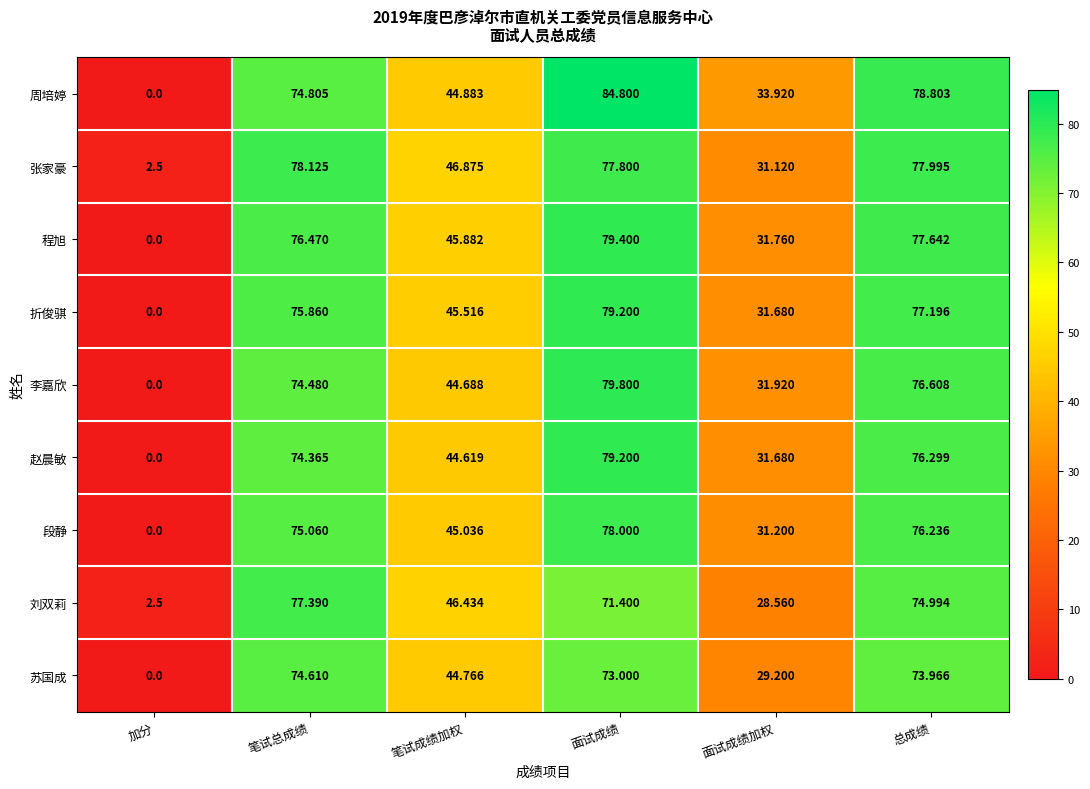

At which label is 张家豪 closest to 40?

笔试成绩加权